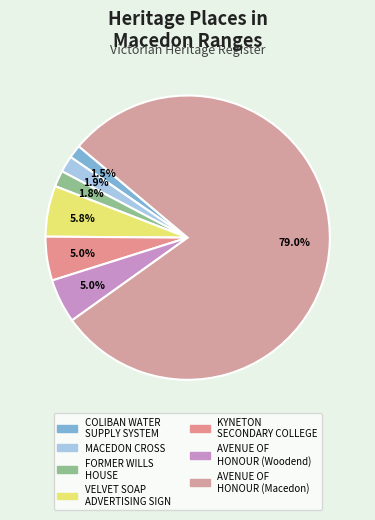

Rank the categories by value from highest to lowest.

AVENUE OF
HONOUR (Macedon), VELVET SOAP
ADVERTISING SIGN, AVENUE OF
HONOUR (Woodend), KYNETON
SECONDARY COLLEGE, MACEDON CROSS, FORMER WILLS
HOUSE, COLIBAN WATER
SUPPLY SYSTEM